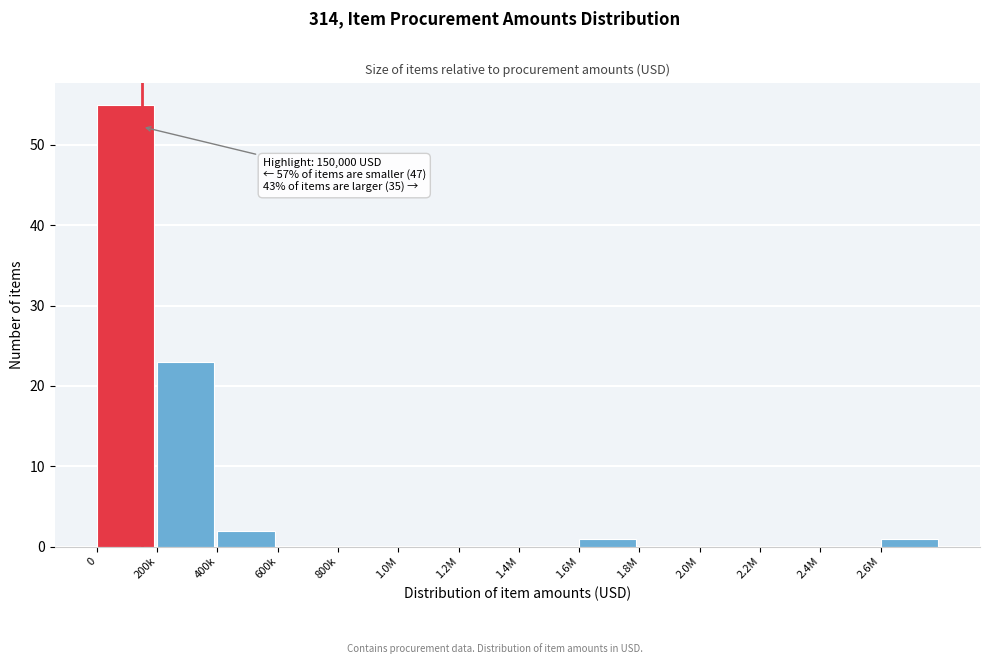

Reading left to right, what are all the values shown in this chart?

0=55	200k=23	400k=2	600k=0	800k=0	1.0M=0	1.2M=0	1.4M=0	1.6M=1	1.8M=0	2.0M=0	2.2M=0	2.4M=0	2.6M=1